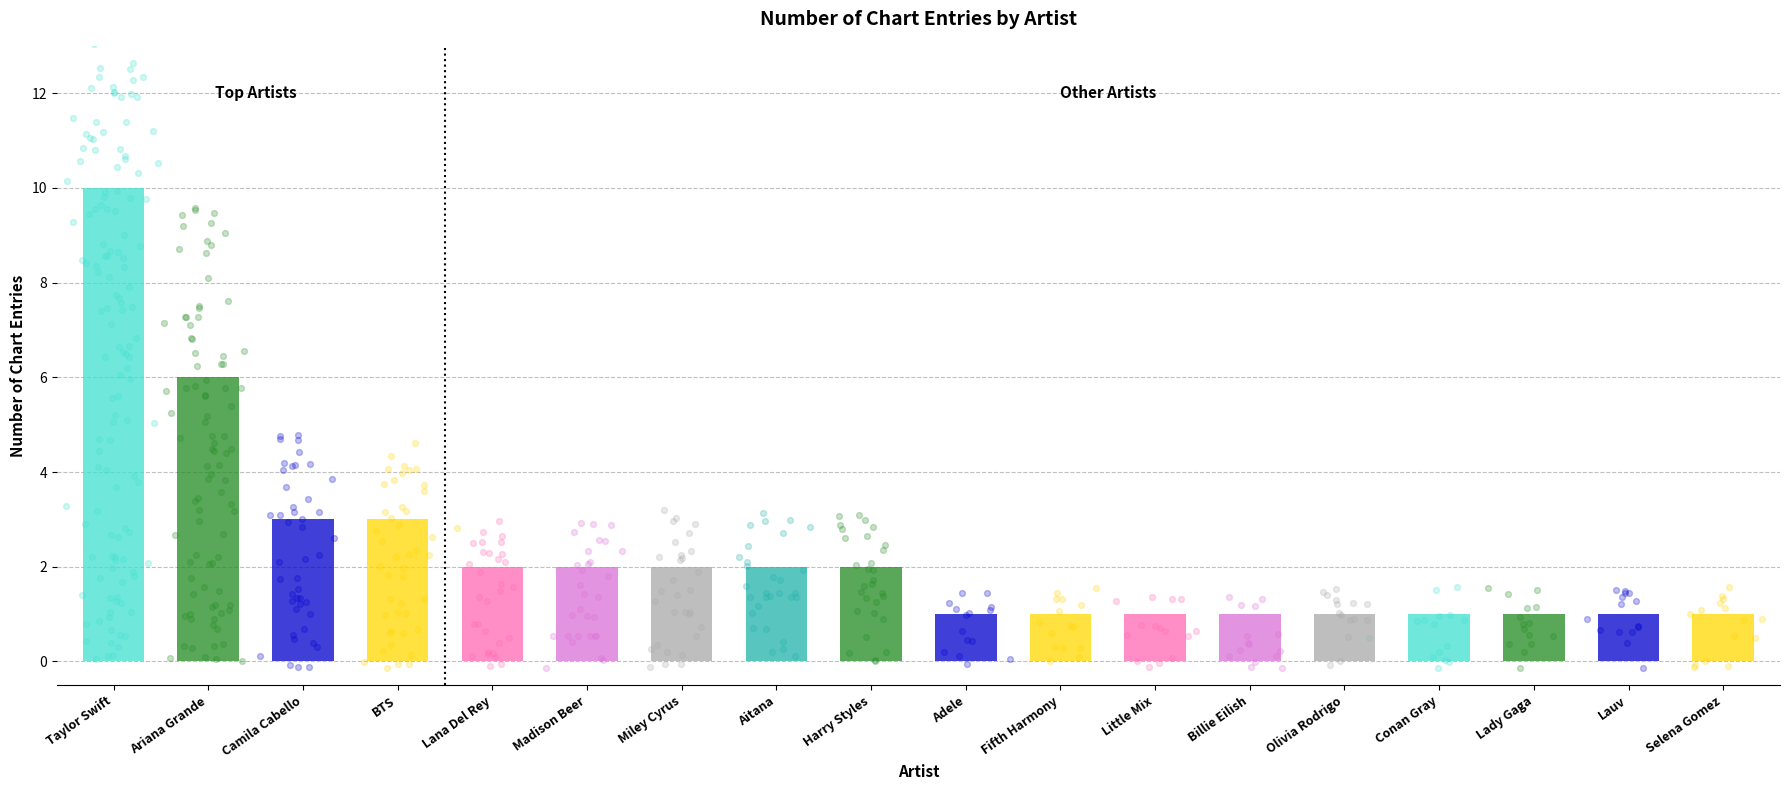

Approximately how many times larger is the value at Little Mix compared to Lana Del Rey?

0.5